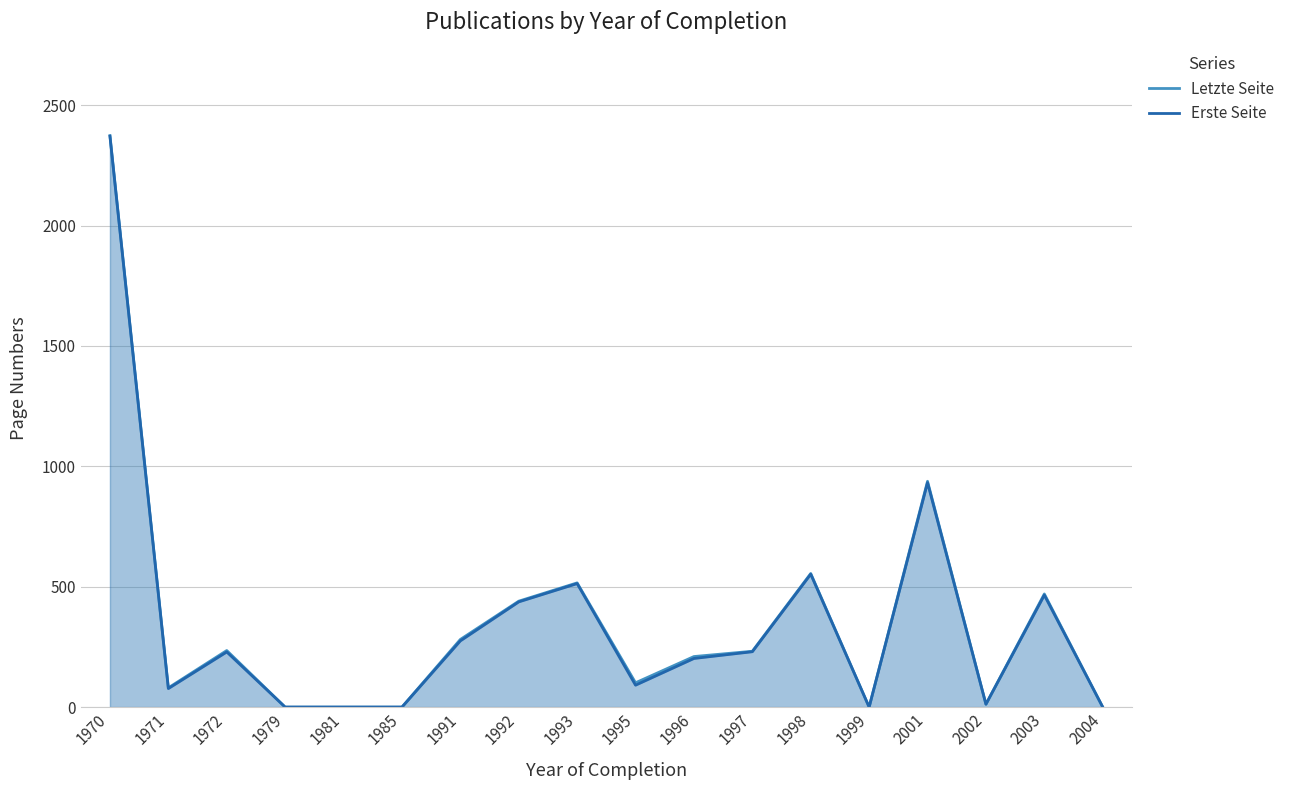

Which label corresponds to the smallest value in the chart?

1979